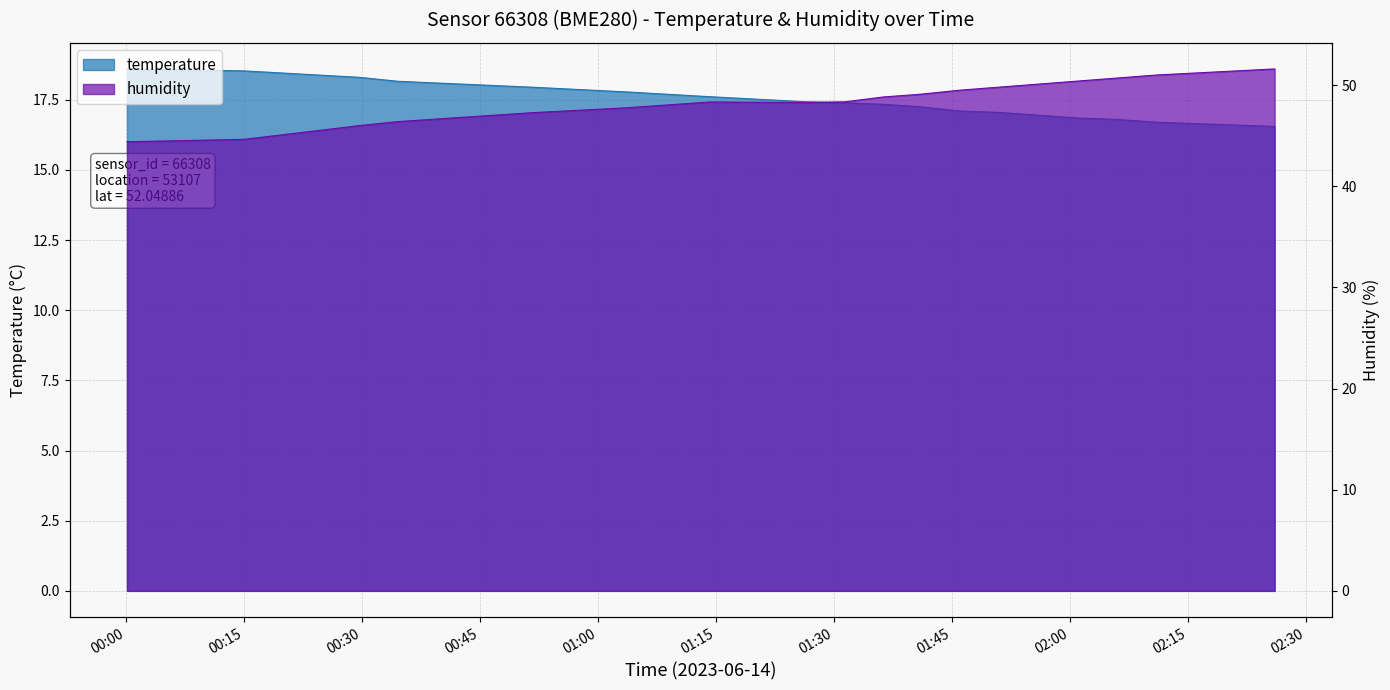

True or false: humidity has a value of 73.4 at 01:00.

False